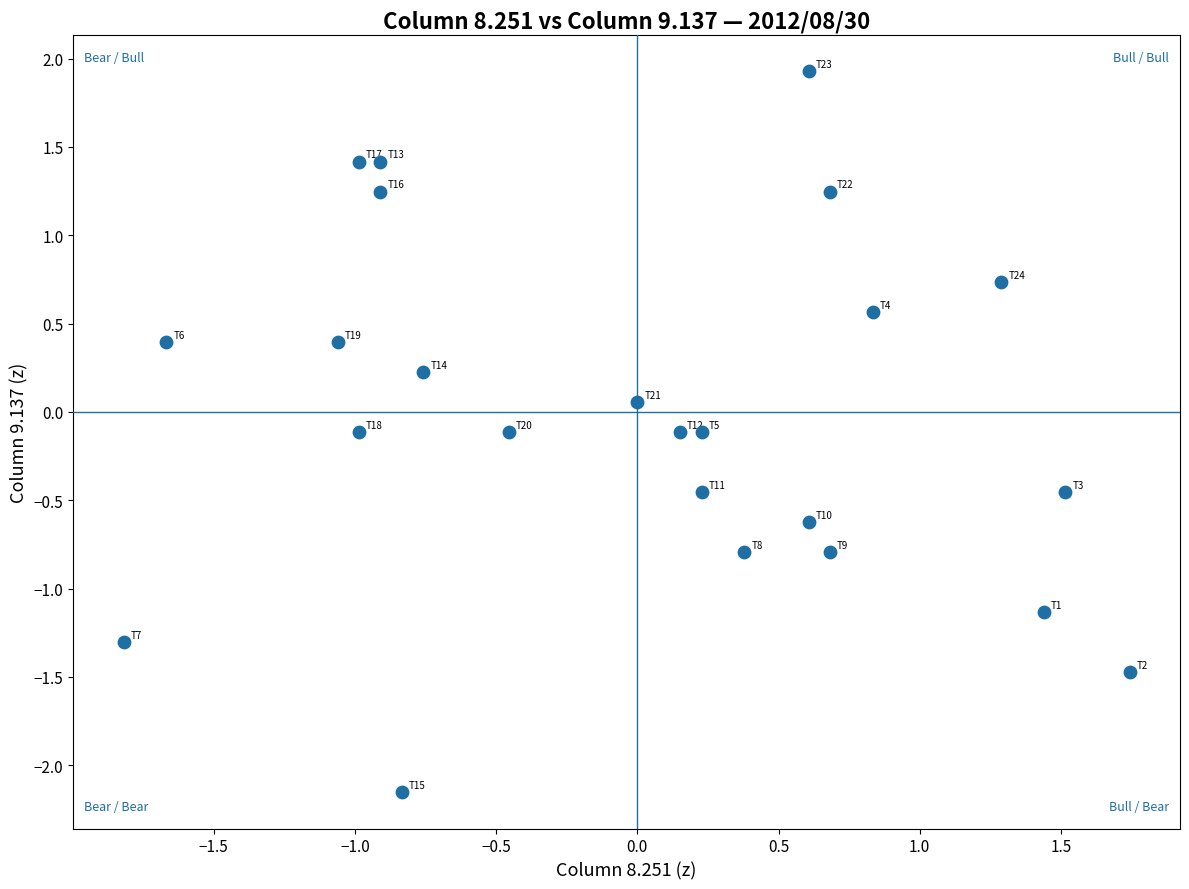

What is the range of Y values (max minus min)?

4.1